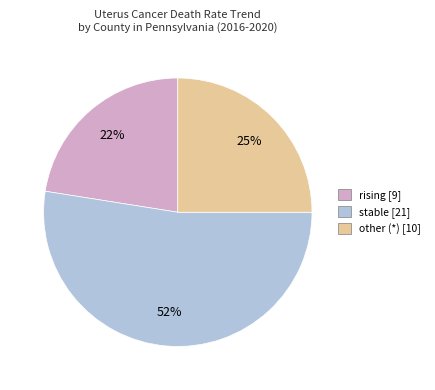

Is stable the majority of the pie?

Yes